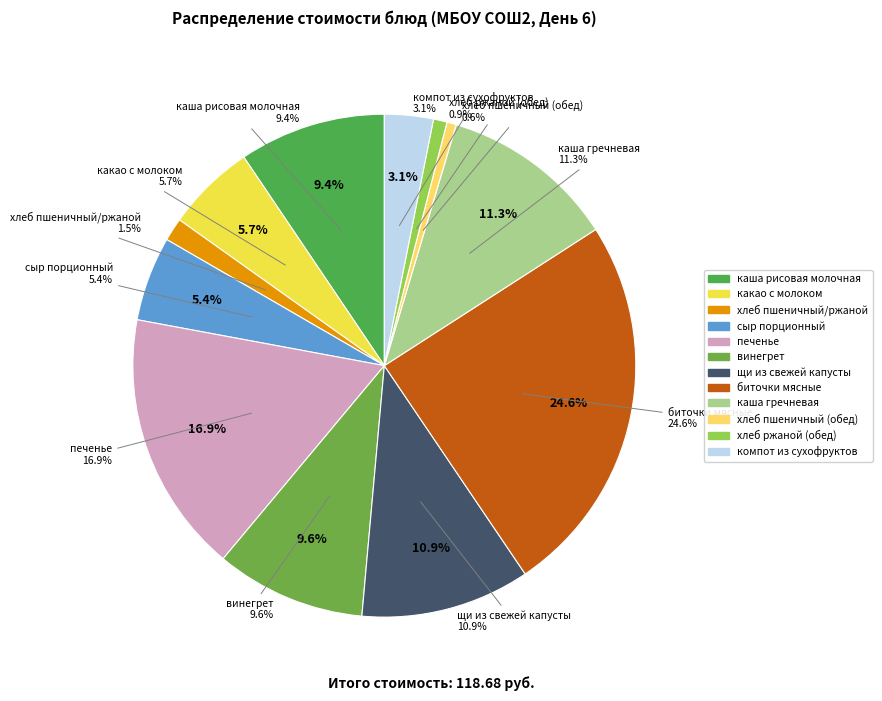

Count the number of slices in the pie.

12